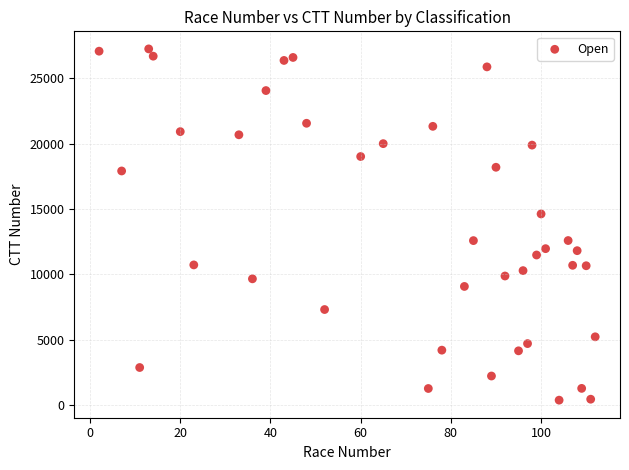

What is the range of X values (max minus min)?

110